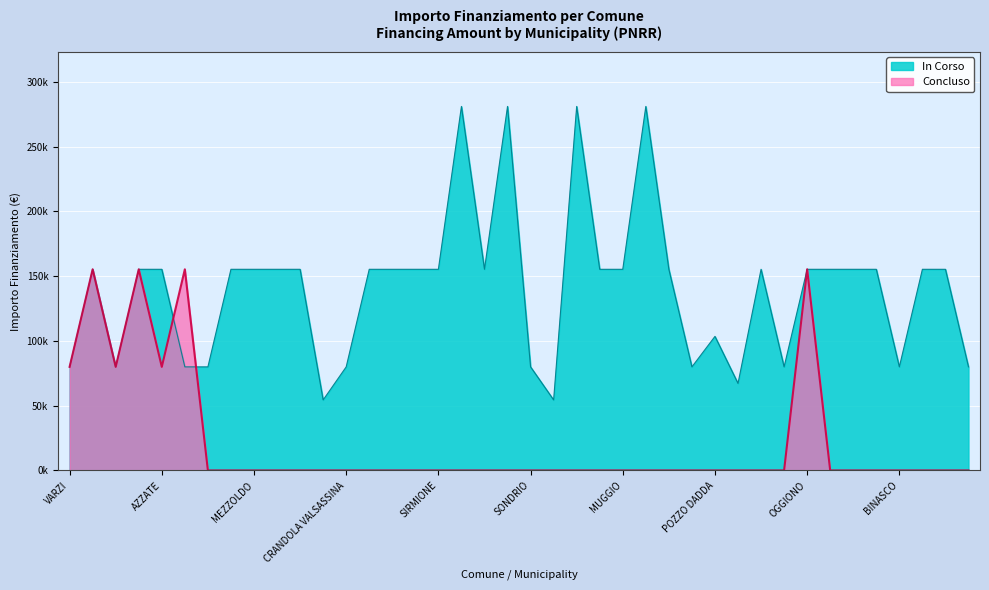

At which label does In Corso reach its peak?

VERDELLO